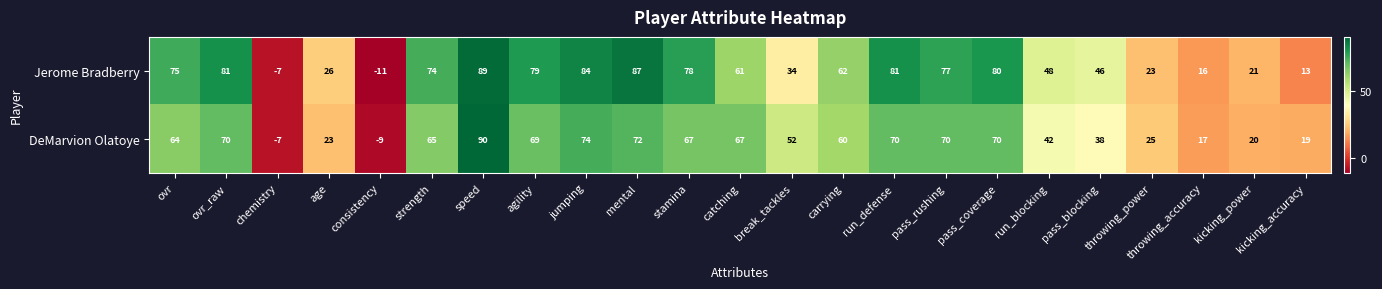

True or false: DeMarvion Olatoye has a value of 72 at mental.

True